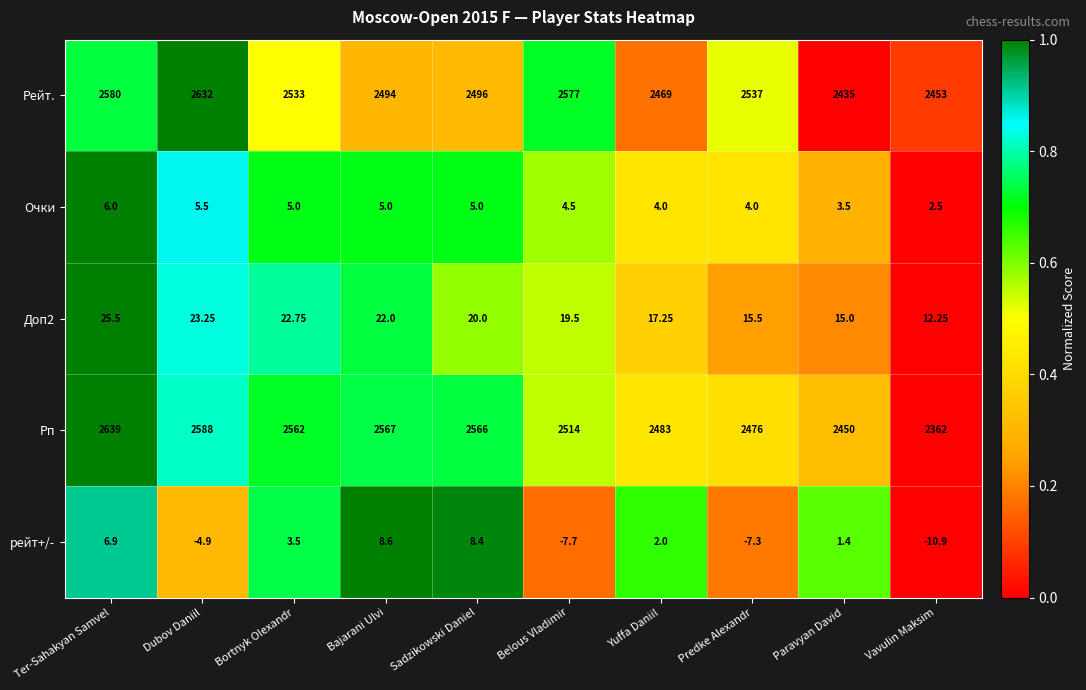

At how many categories does at least one series exceed 0?

10